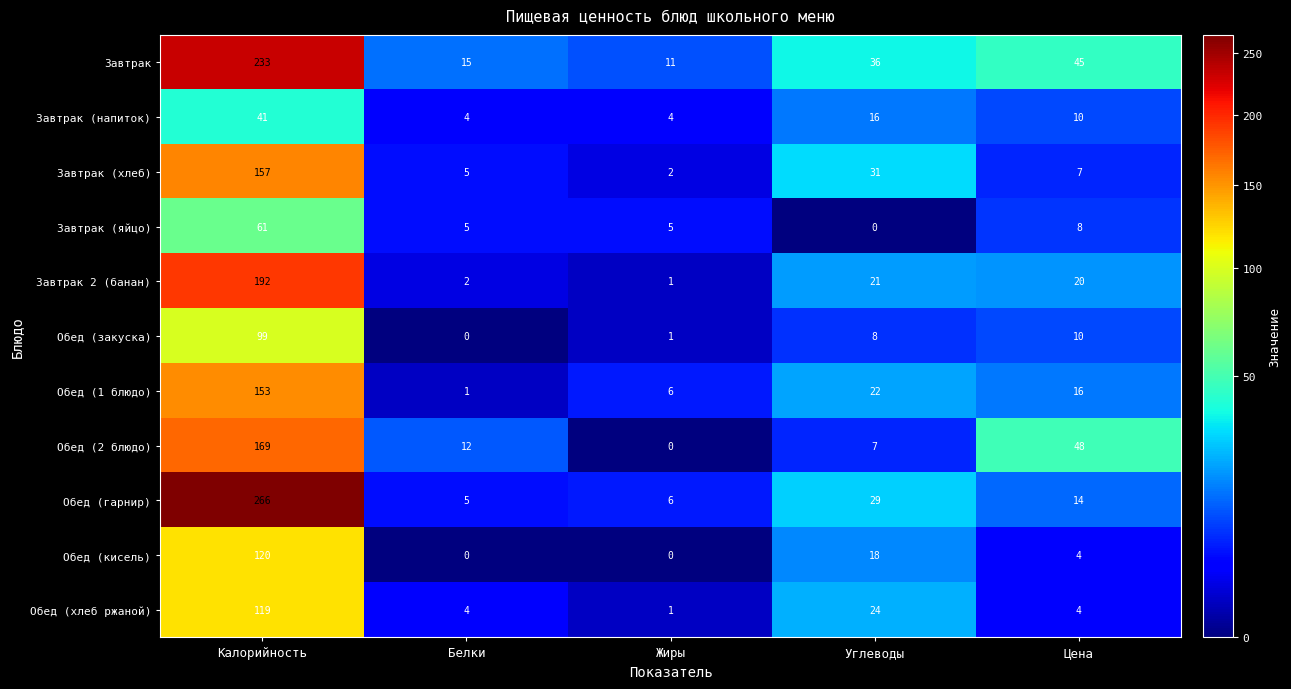

Is it true that Завтрак 2 (банан) equals 8 at Цена?

False